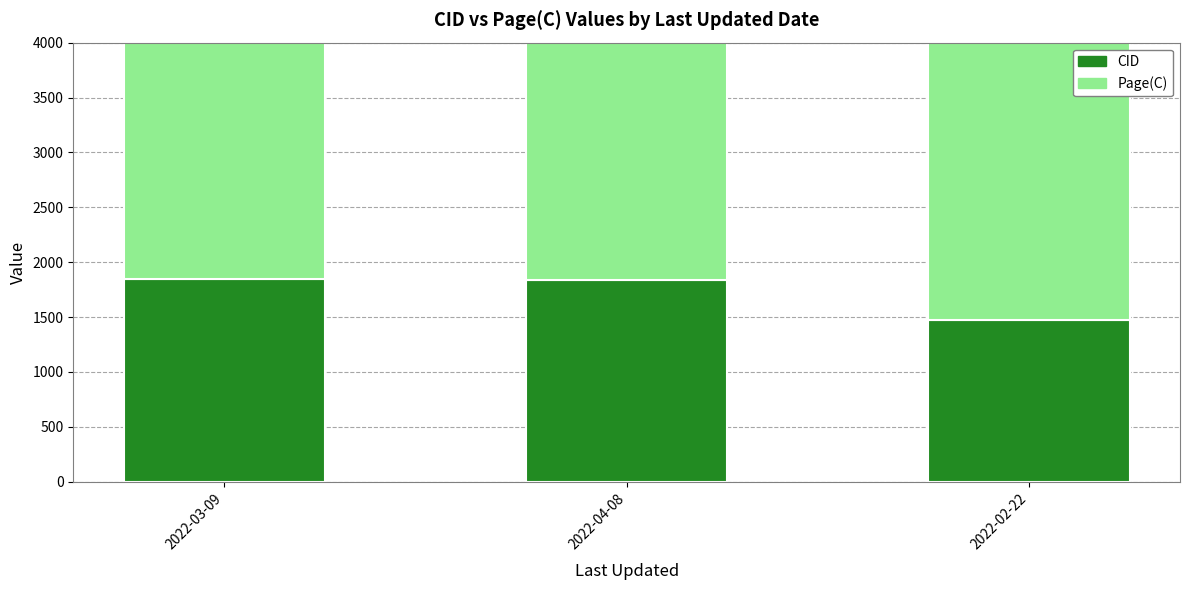

How many distinct data groups are displayed?

2